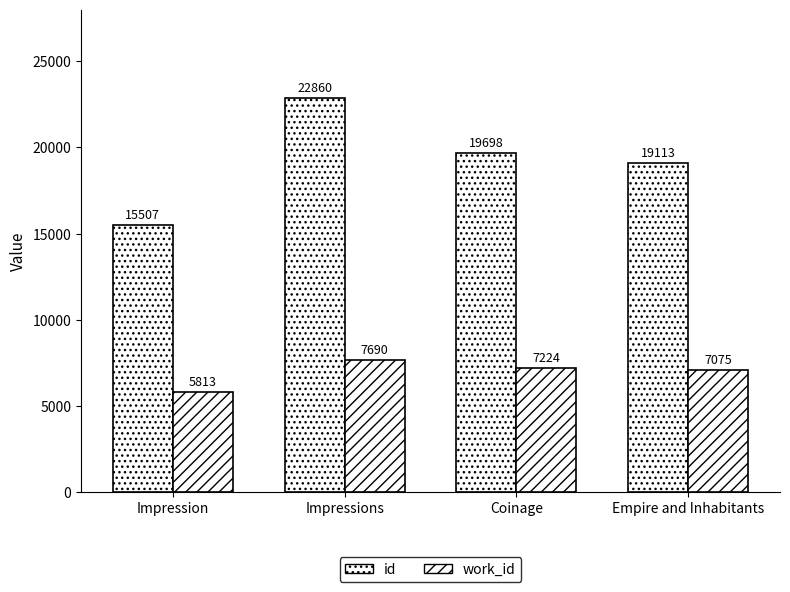

How many bars are there in each group?

2